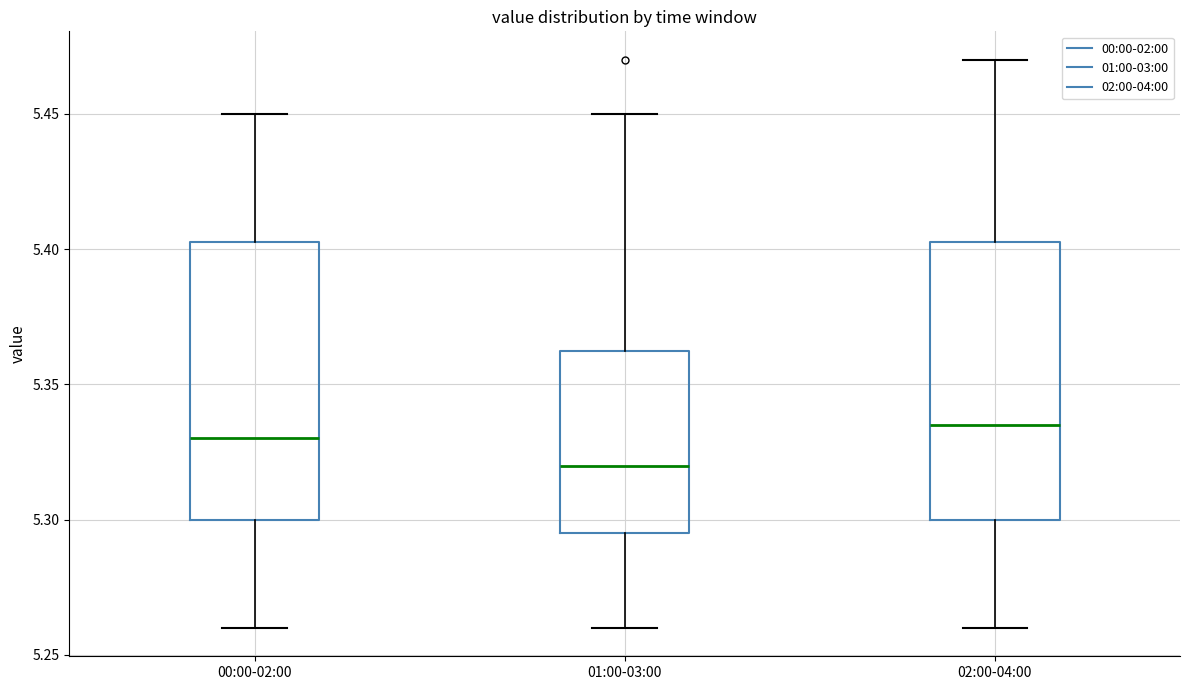

Where is the lower edge of the box for 01:00-03:00 on the y-axis? The values are not printed on the chart, so give them approximately, as read against the axis.

5.295